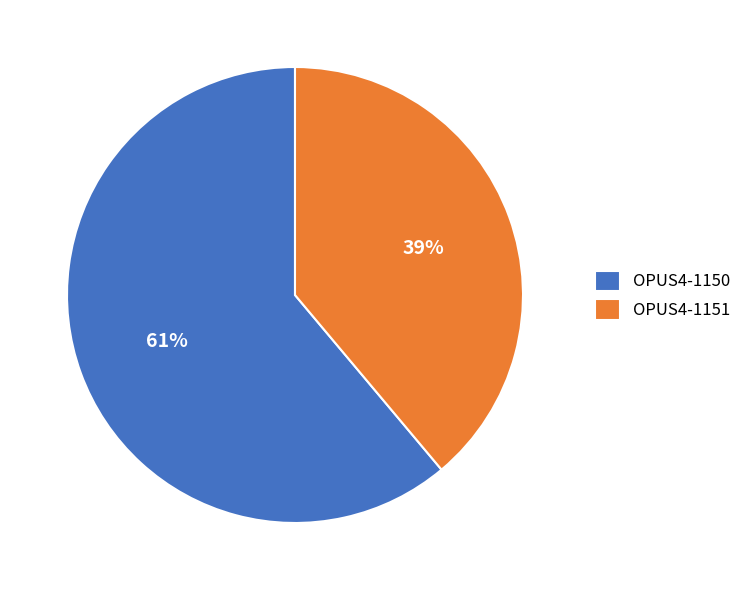

To the nearest percent, what percentage of the pie is OPUS4-1150?

61%